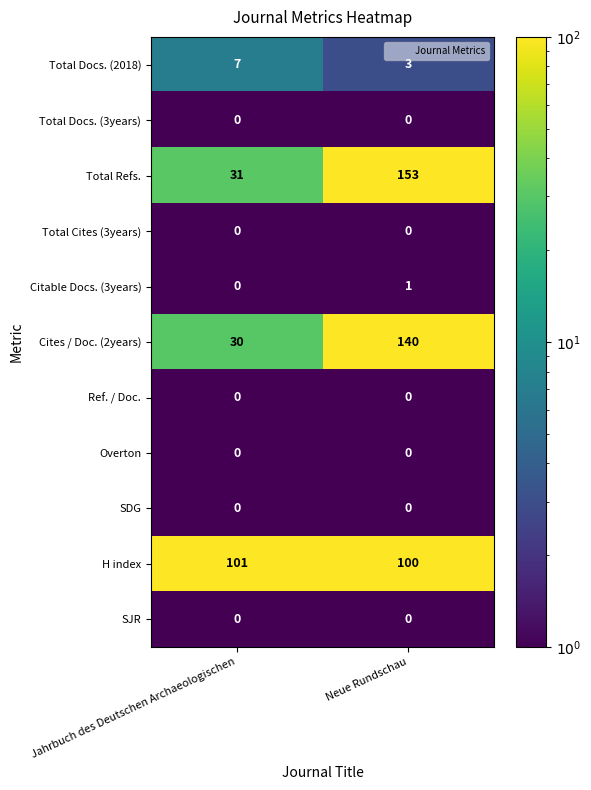

What is the difference between the highest and lowest values at Neue Rundschau?

153